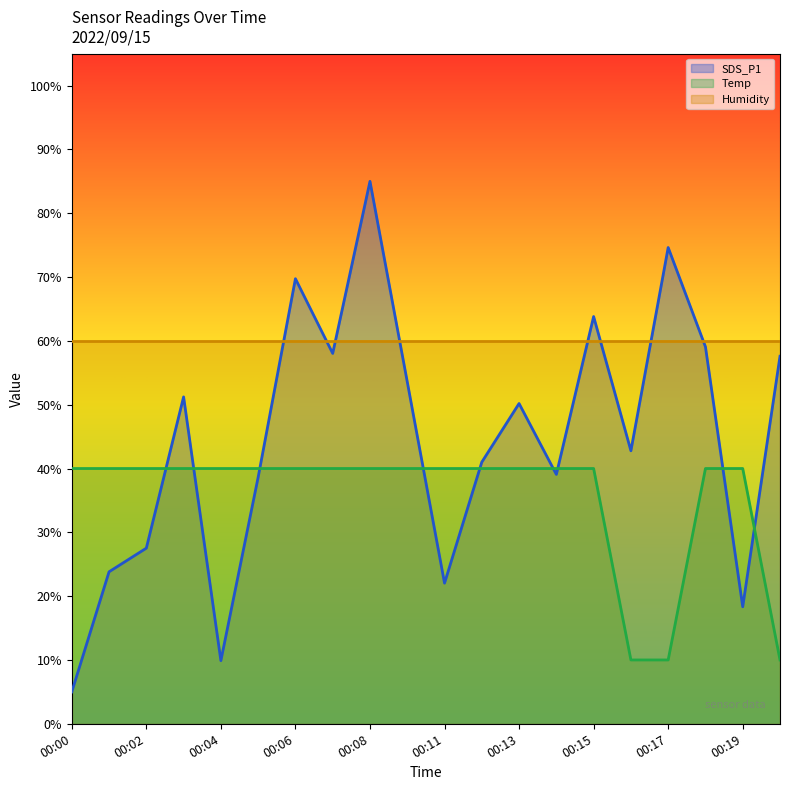

True or false: Temp and SDS_P1 intersect in this chart.

True